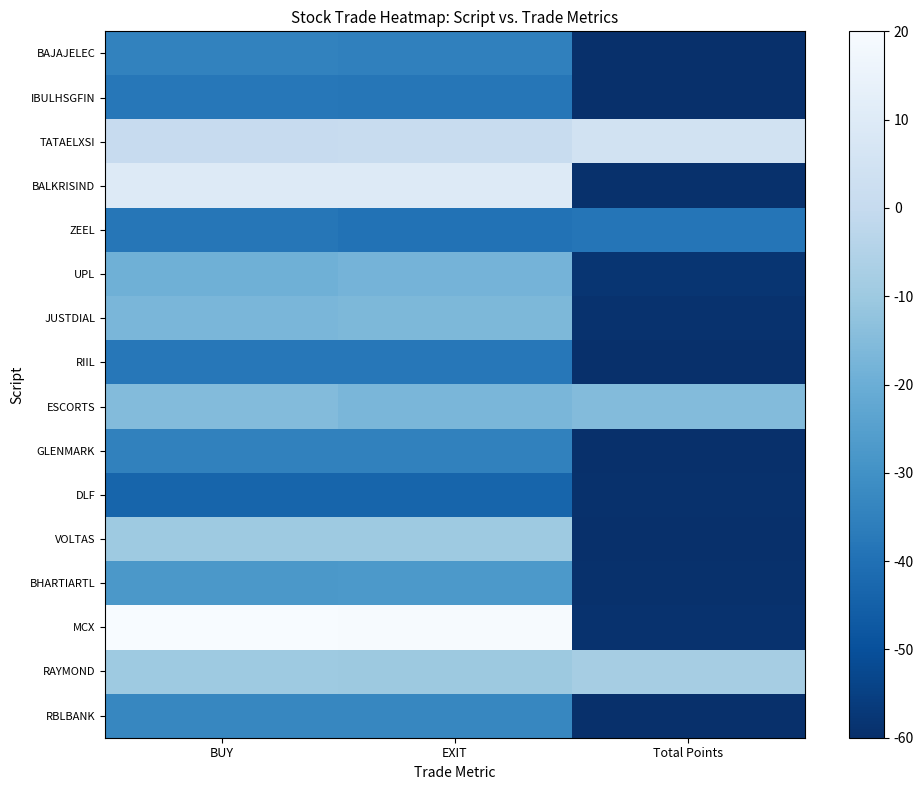

Reading left to right, what are all the values shown in this chart?

BAJAJELEC: BUY=-34.5	EXIT=-35.1	Total Points=-59.8
IBULHSGFIN: BUY=-38.0	EXIT=-38.2	Total Points=-60.0
TATAELXSI: BUY=0.6	EXIT=1.2	Total Points=4.4
BALKRISIND: BUY=9.4	EXIT=9.7	Total Points=-59.4
ZEEL: BUY=-38.2	EXIT=-39.6	Total Points=-38.5
UPL: BUY=-19.3	EXIT=-17.9	Total Points=-58.4
JUSTDIAL: BUY=-16.9	EXIT=-16.4	Total Points=-59.3
RIIL: BUY=-37.8	EXIT=-37.8	Total Points=-59.8
ESCORTS: BUY=-15.0	EXIT=-17.0	Total Points=-15.0
GLENMARK: BUY=-34.7	EXIT=-34.9	Total Points=-59.9
DLF: BUY=-43.6	EXIT=-43.5	Total Points=-59.7
VOLTAS: BUY=-10.0	EXIT=-10.0	Total Points=-59.8
BHARTIARTL: BUY=-27.6	EXIT=-27.3	Total Points=-59.5
MCX: BUY=20.0	EXIT=19.4	Total Points=-59.2
RAYMOND: BUY=-9.9	EXIT=-10.2	Total Points=-8.0
RBLBANK: BUY=-33.3	EXIT=-33.3	Total Points=-59.8